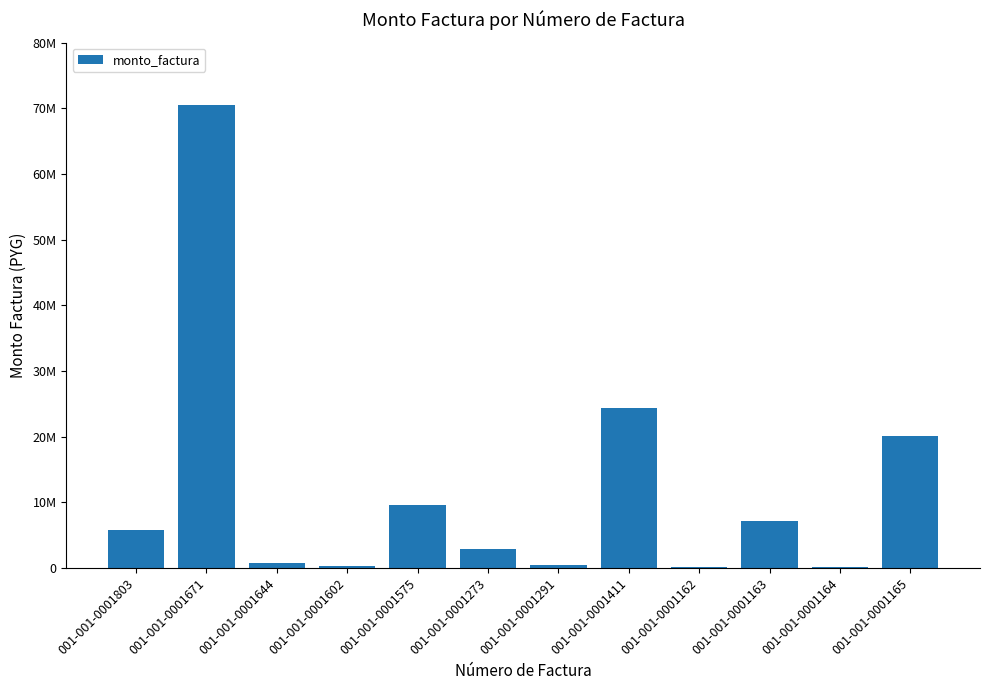

Reading left to right, what are all the values shown in this chart?

001-001-0001803=5760000	001-001-0001671=70560000	001-001-0001644=800000	001-001-0001602=320000	001-001-0001575=9600000	001-001-0001273=2880000	001-001-0001291=490200	001-001-0001411=24320190	001-001-0001162=154800	001-001-0001163=7200000	001-001-0001164=80000	001-001-0001165=20160000